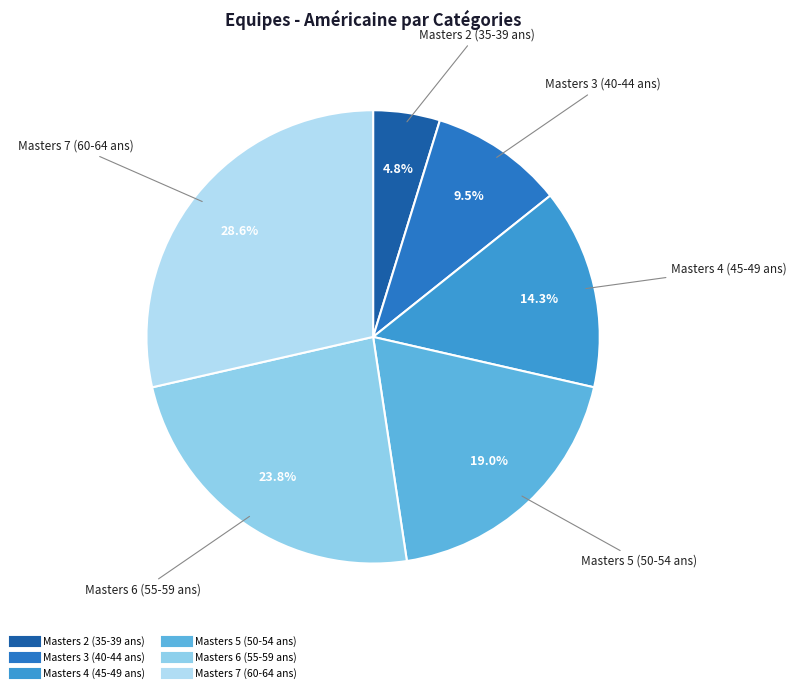

Does Masters 7 (60-64 ans) represent more than half of the total?

No